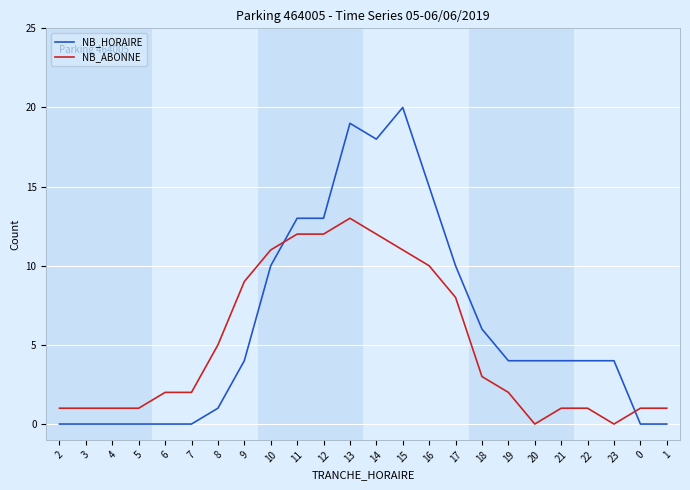

Which series has the widest spread of values?

NB_HORAIRE